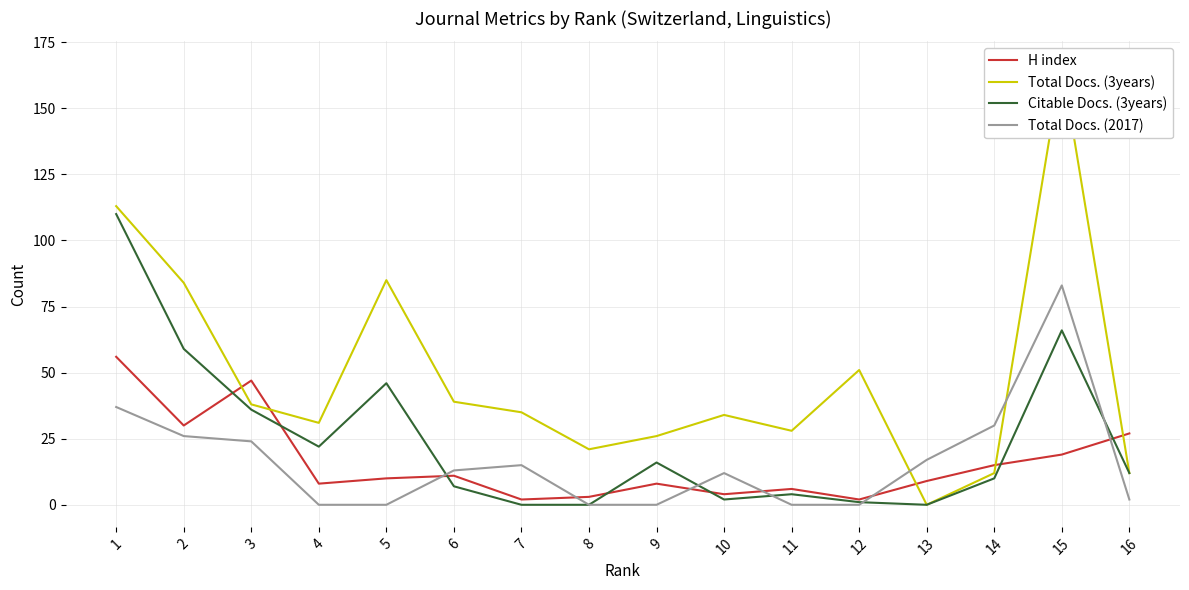

Which category has the highest value in the H index series?

1